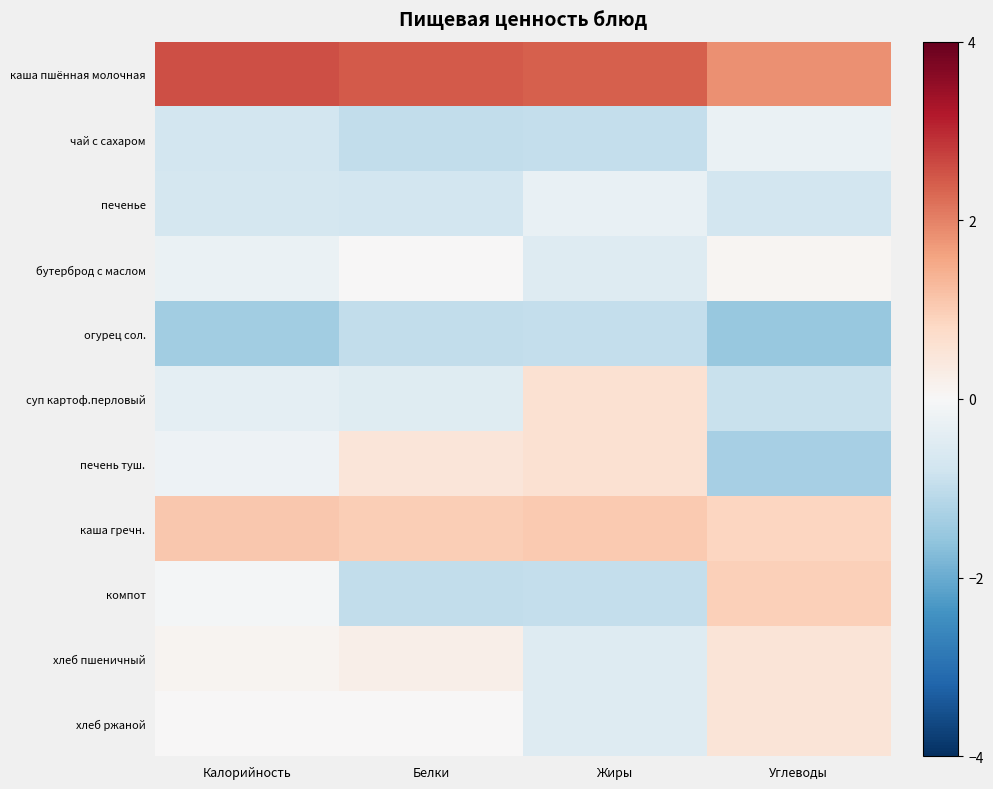

Count the number of data series in this chart.

11